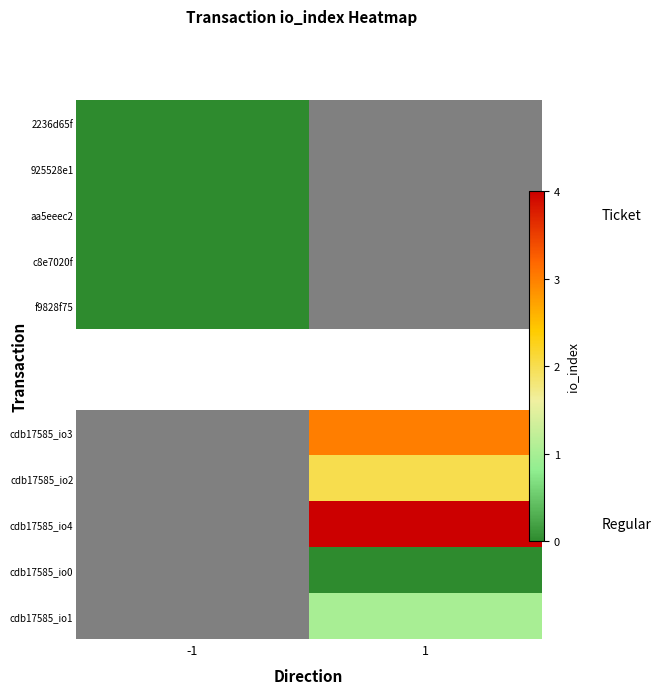

What is the greatest value displayed?

4.0